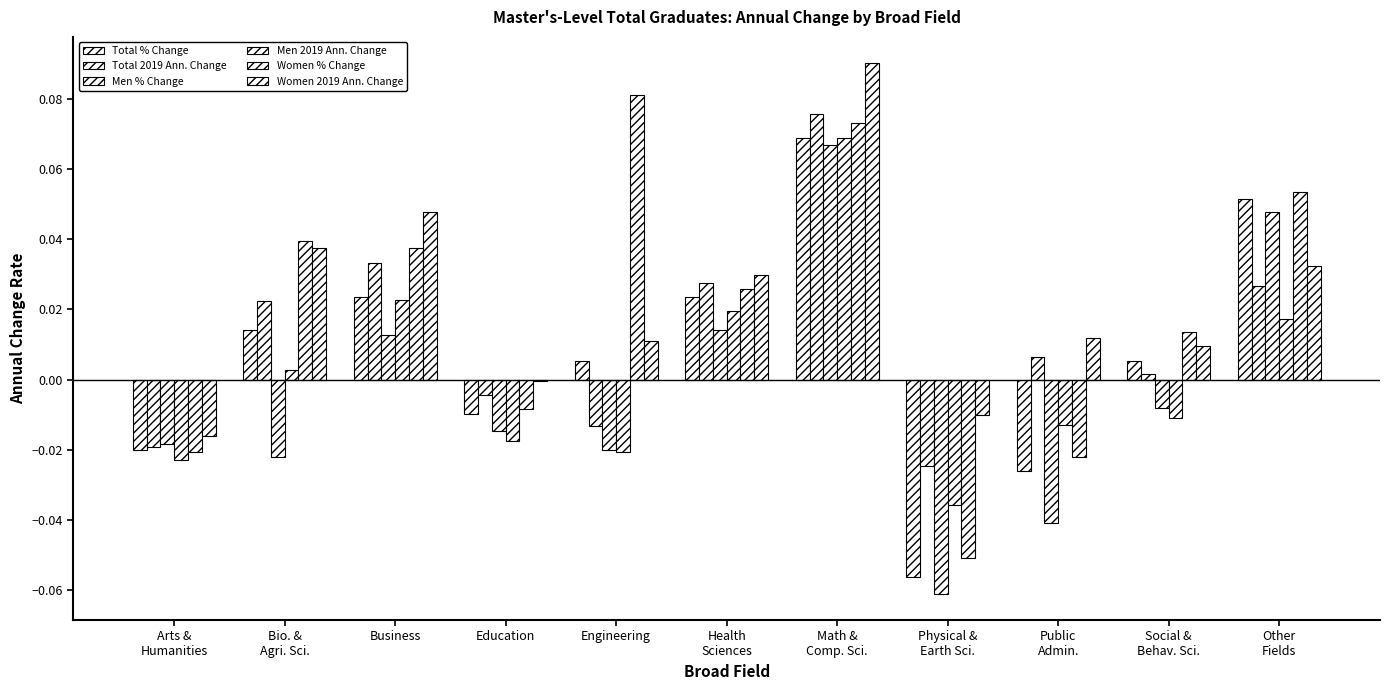

What is the label of the 9th bar from the left?

Public
Admin.